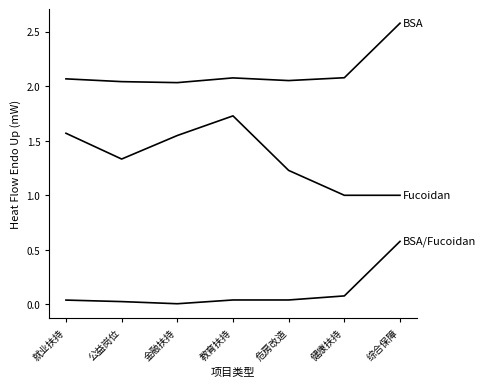

Does the chart have visible grid lines?

No